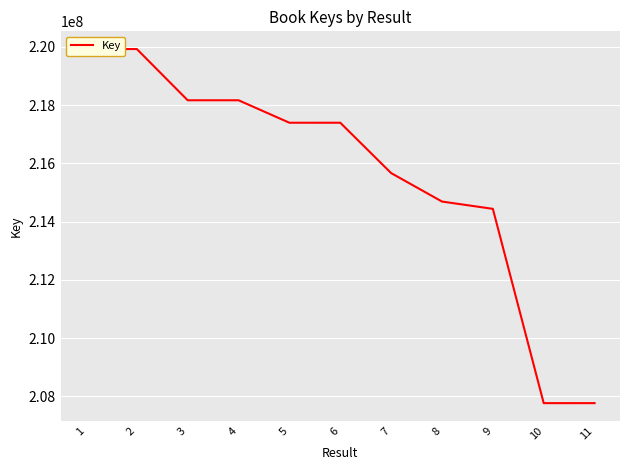

The chart shows a value of 346871089 at 4. True or false?

False